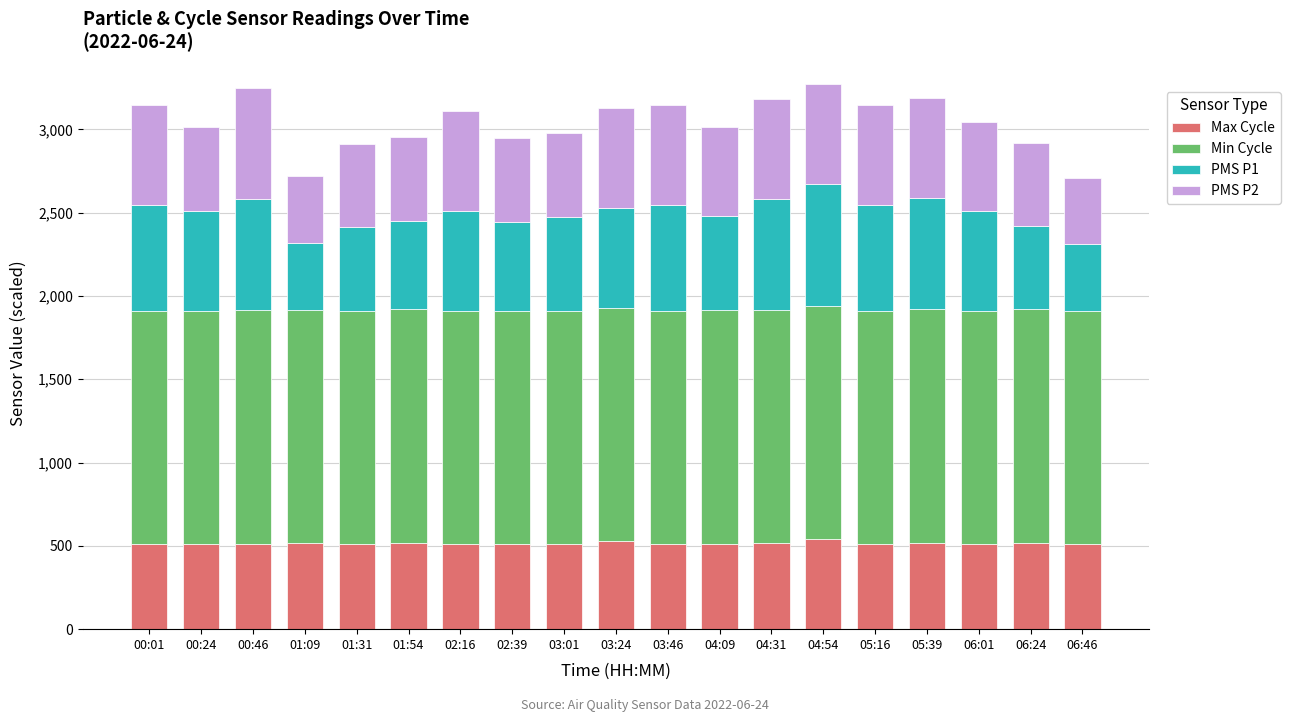

What is the total value across all series at 04:31?

3184.6